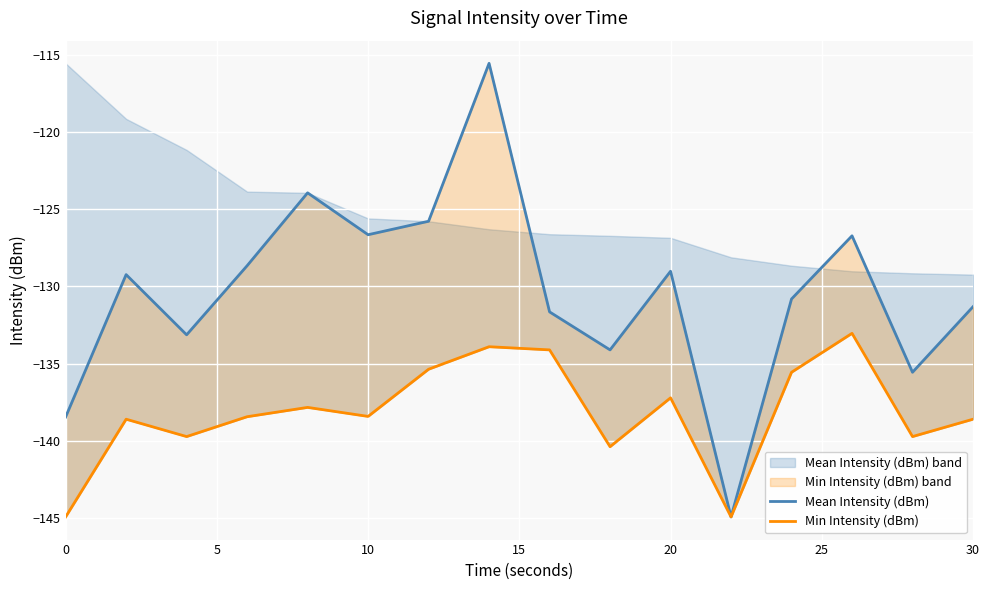

How many lines are shown in the chart?

2